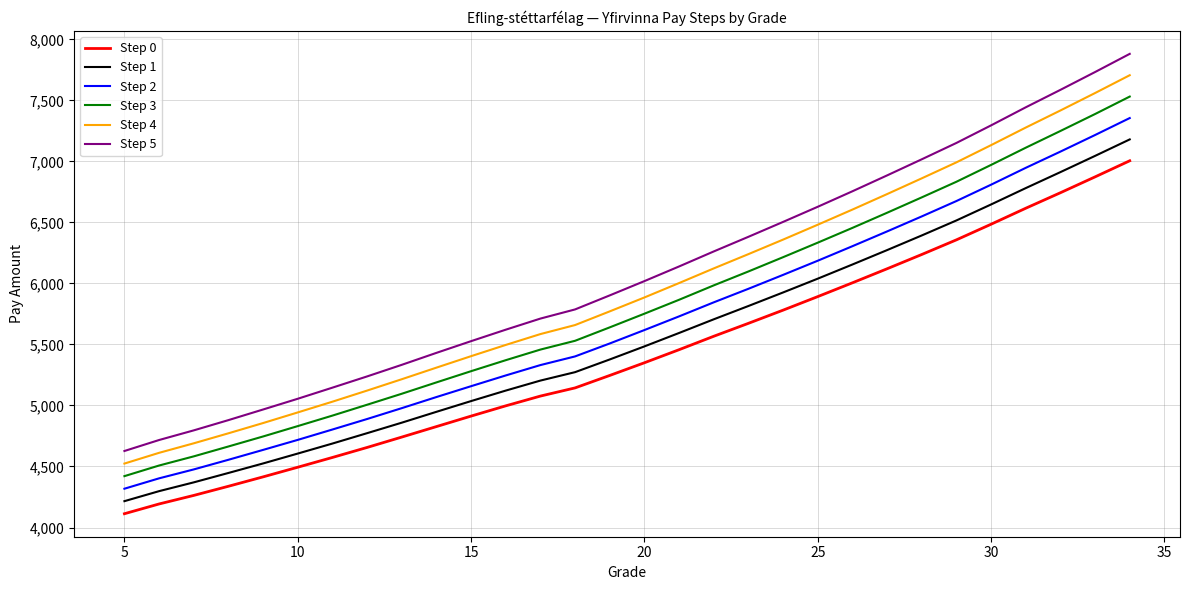

What is the highest value of the Step 2 series?

7355